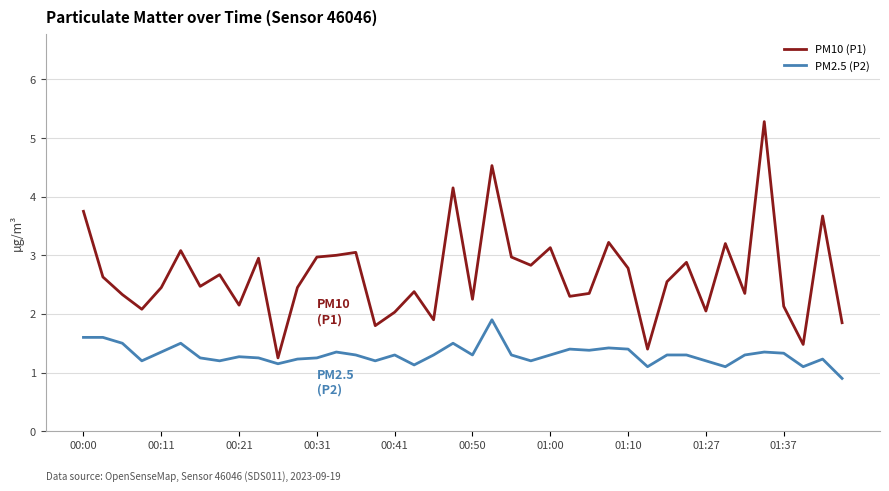

What are all the series names shown in the legend?

PM10 (P1), PM2.5 (P2)